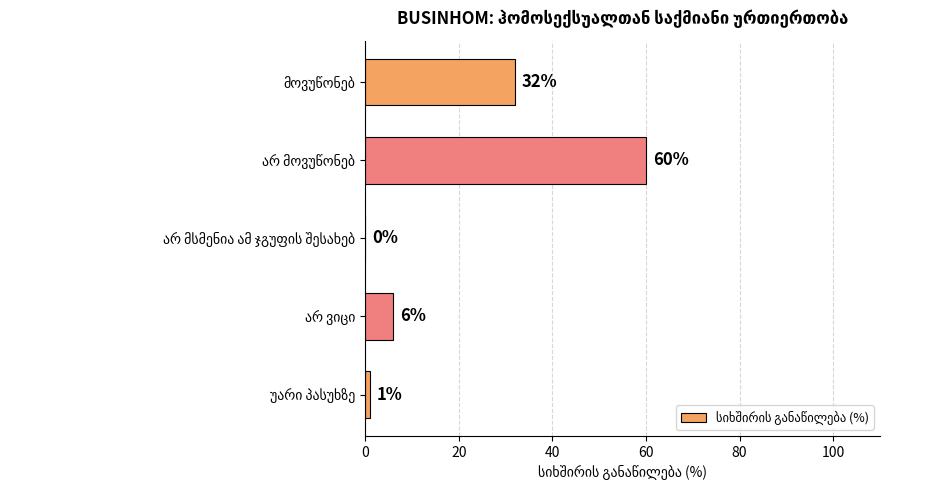

What is the sum of all values?

99